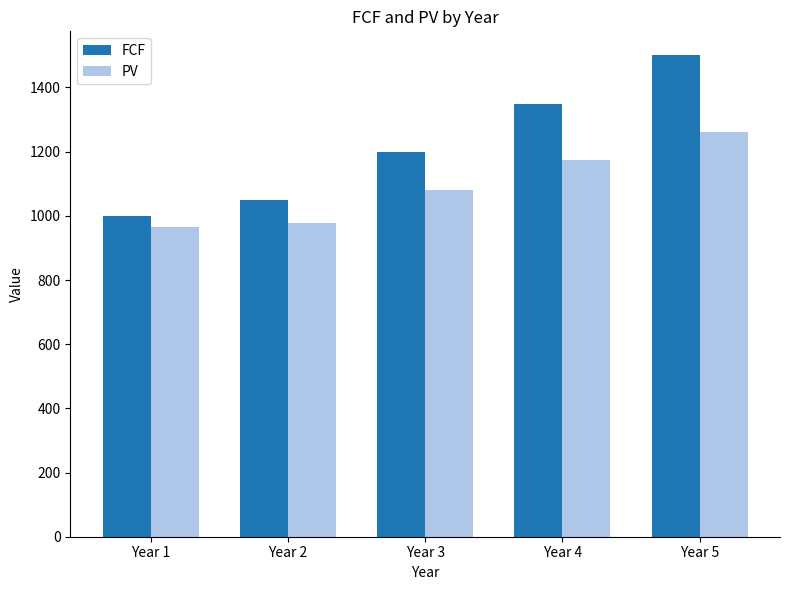

How many bars are there in total?

10